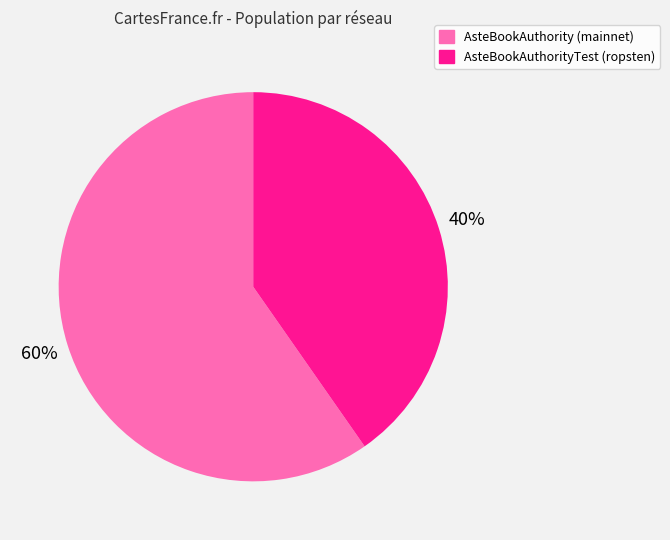

What is the ratio of the value at AsteBookAuthorityTest (ropsten) to the value at AsteBookAuthority (mainnet)?

0.7